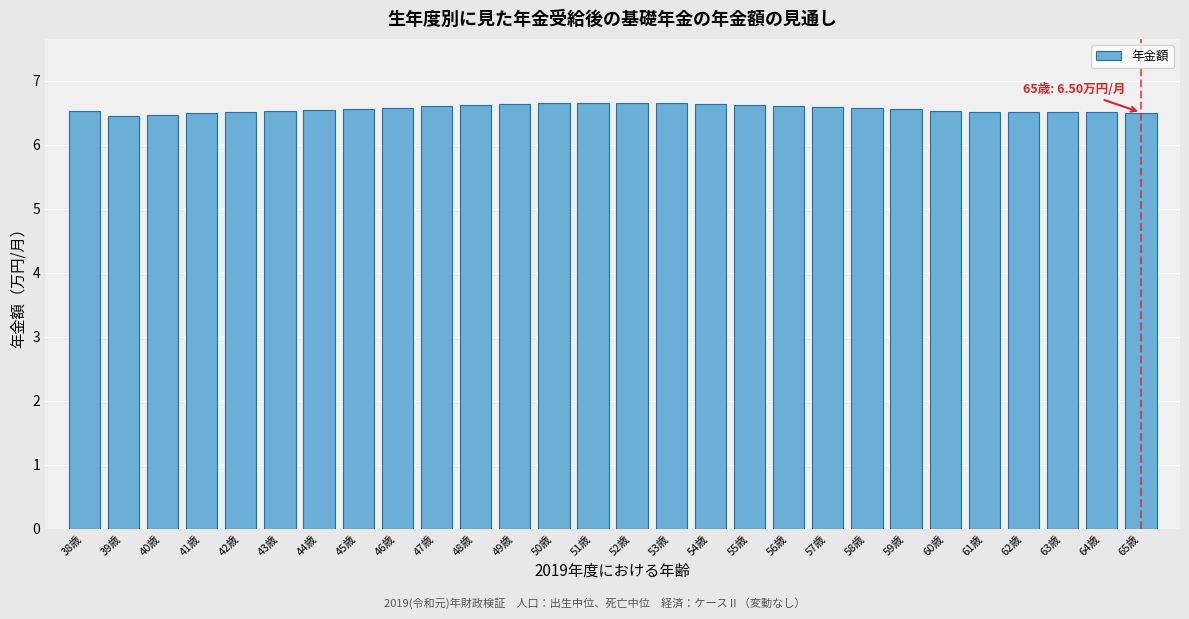

What is the ratio of the value at 41歳 to the value at 47歳?

1.0